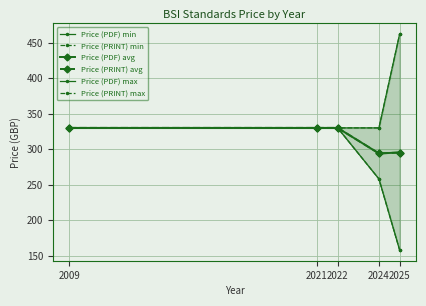

Reading left to right, transcribe all the data shown in this chart.

Price (PDF) min: 330.0	330.0	330.0	258.0	158.0
Price (PRINT) min: 330.0	330.0	330.0	258.0	158.0
Price (PDF) avg: 330.0	330.0	330.0	294.0	295.3
Price (PRINT) avg: 330.0	330.0	330.0	294.0	295.3
Price (PDF) max: 330.0	330.0	330.0	330.0	462.0
Price (PRINT) max: 330.0	330.0	330.0	330.0	462.0